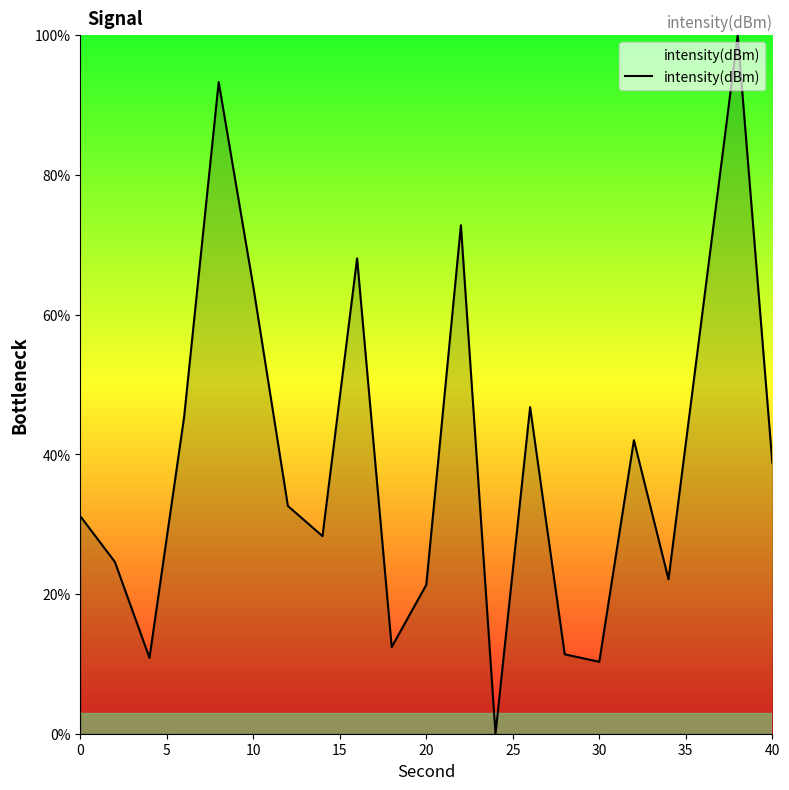

What is the difference between the maximum and minimum values?

100.0